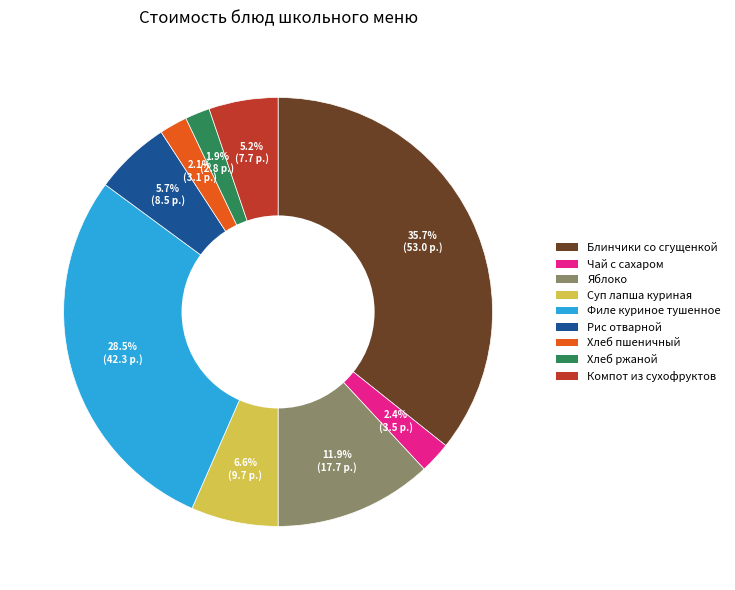

How many segments does this pie chart have?

9